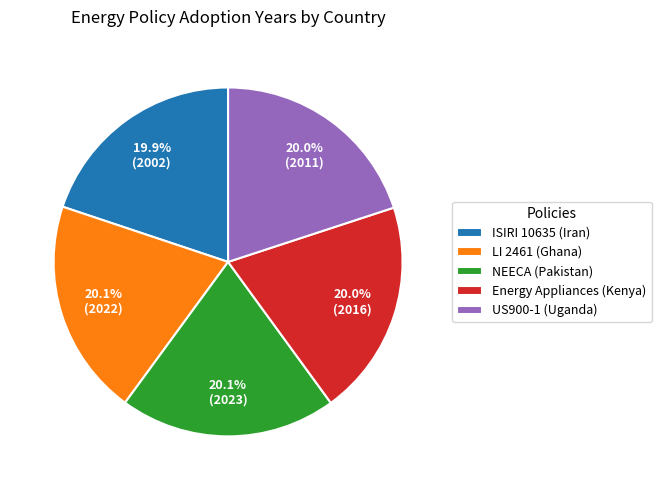

How many slices are in this pie chart?

5